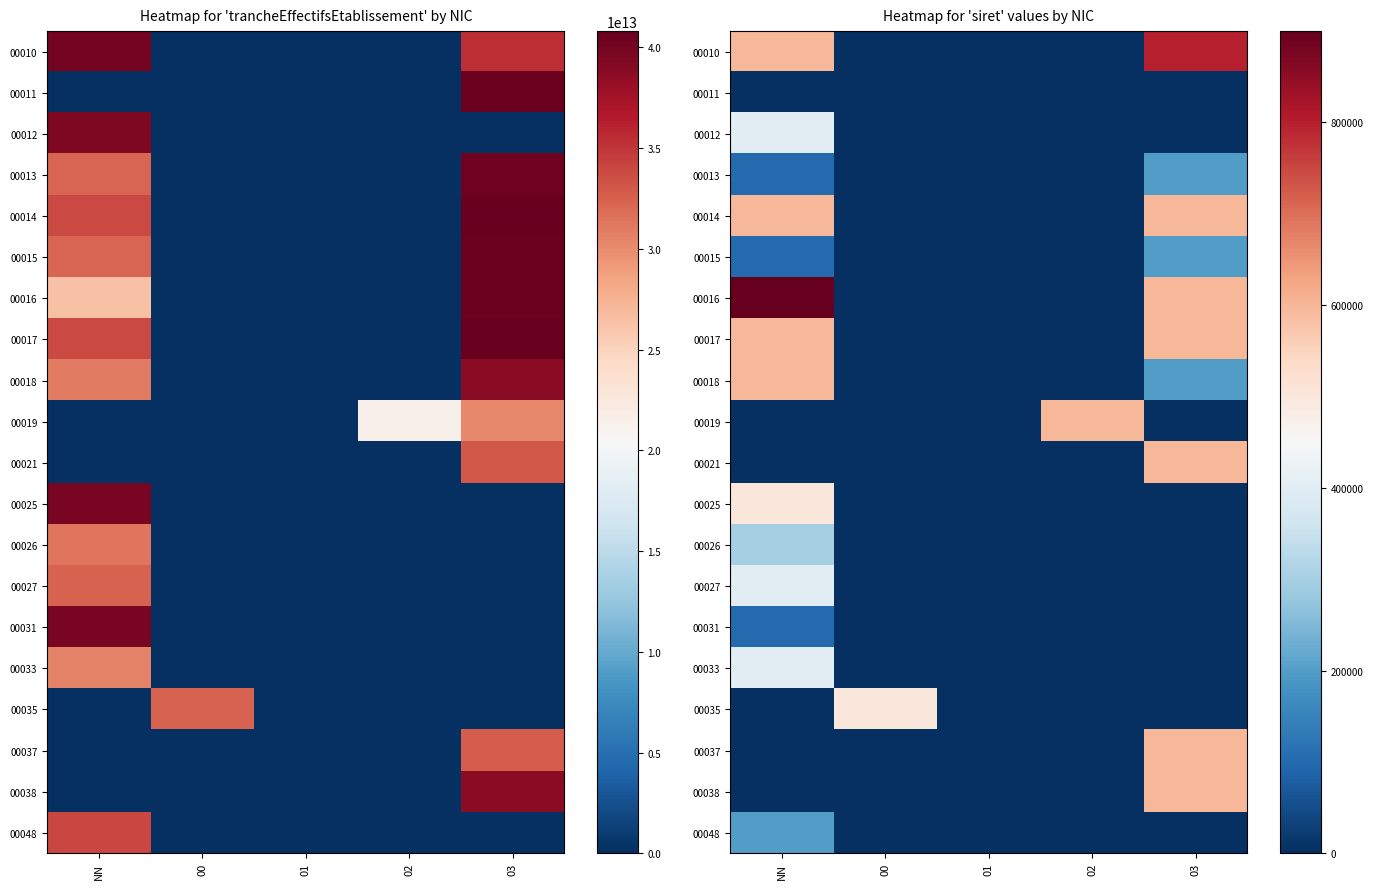

How many data points in 00011 are above 0?

1